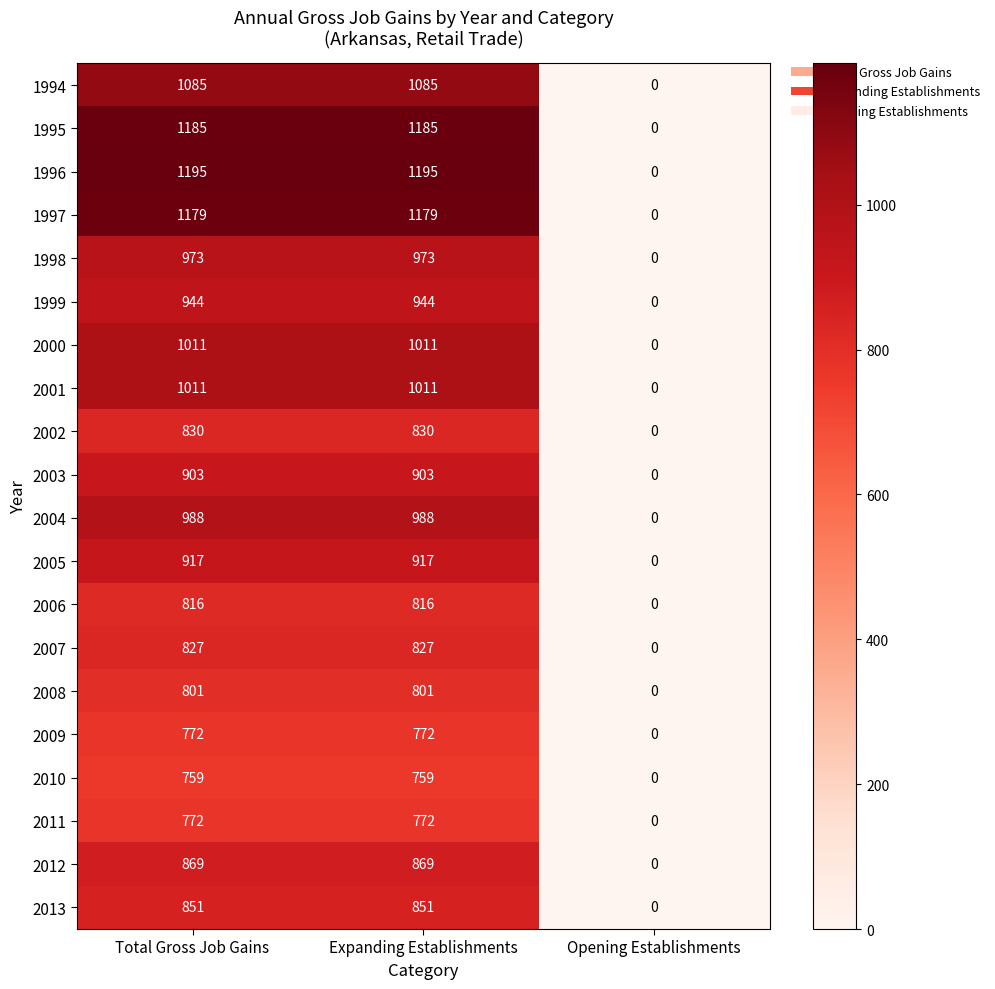

What is the difference between the 2009 values at Opening Establishments and Expanding Establishments?

772